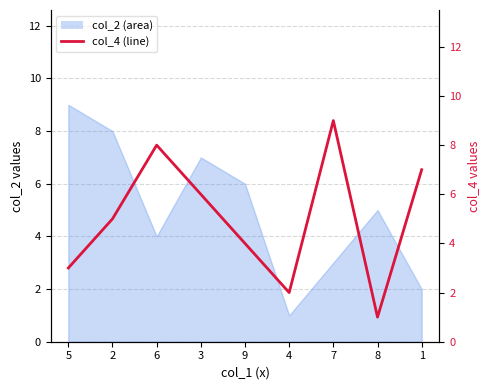

The value at 4 is 3. True or false?

False